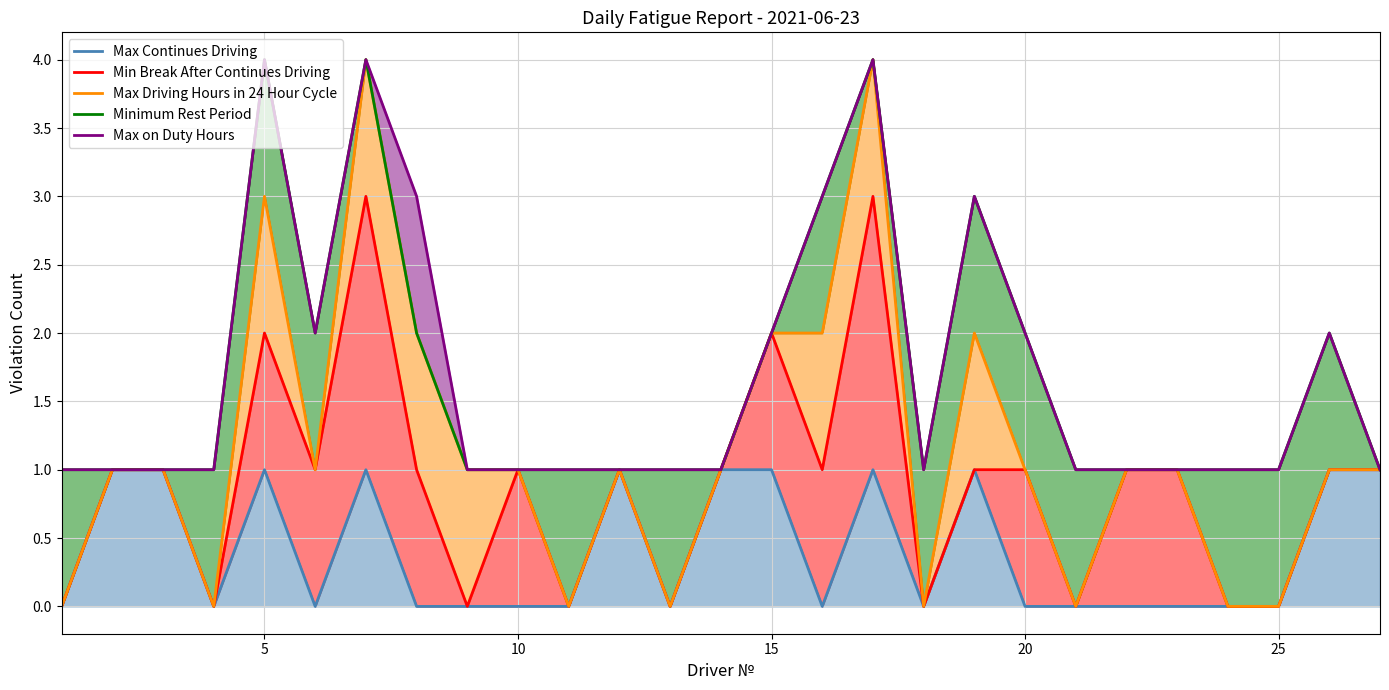

True or false: Max Continues Driving and Minimum Rest Period intersect in this chart.

False